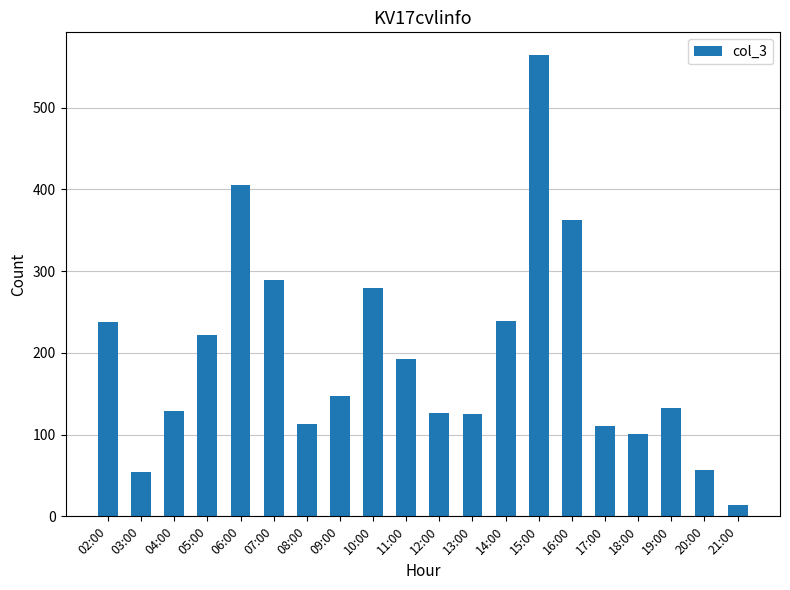

Between 13:00 and 21:00, which is larger?

13:00